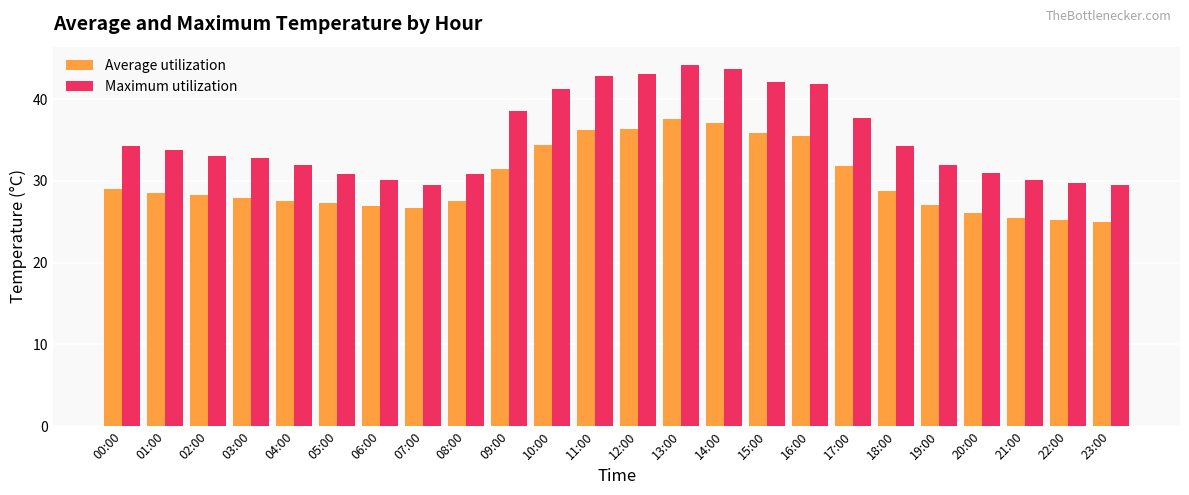

Which series has the widest spread of values?

Maximum utilization